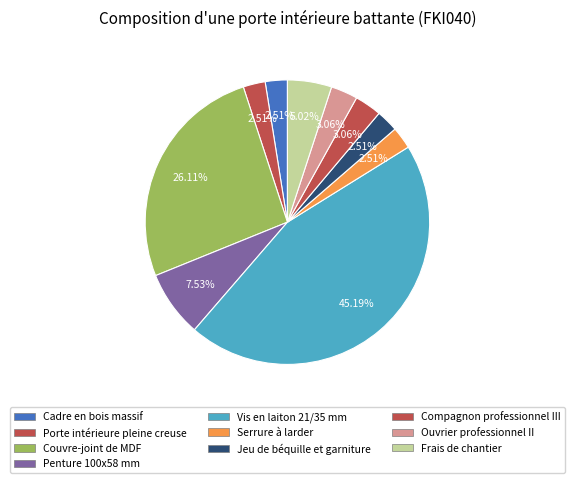

Count the number of slices in the pie.

10